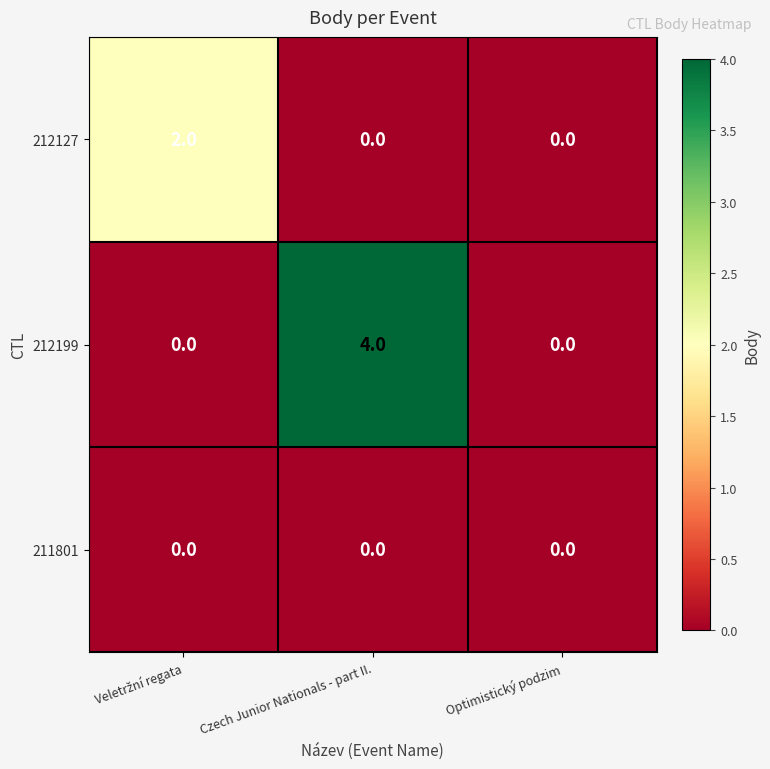

Is it true that 212199 equals 4 at Czech Junior Nationals - part II.?

True